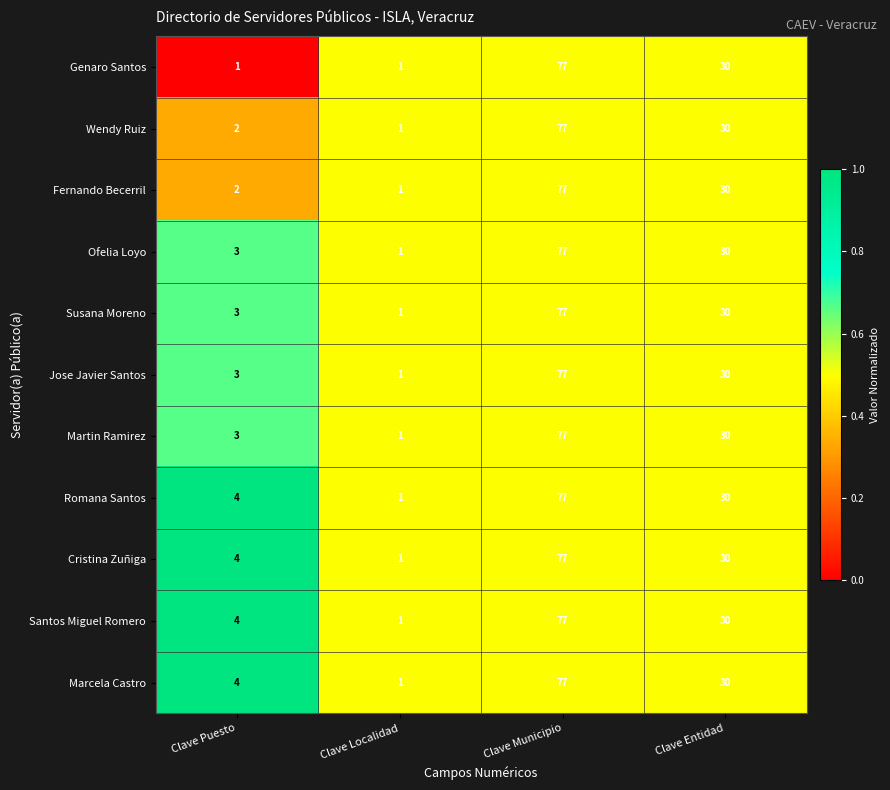

Is the value of Romana Santos at Clave Localidad greater than the value of Santos Miguel Romero at Clave Municipio?

No